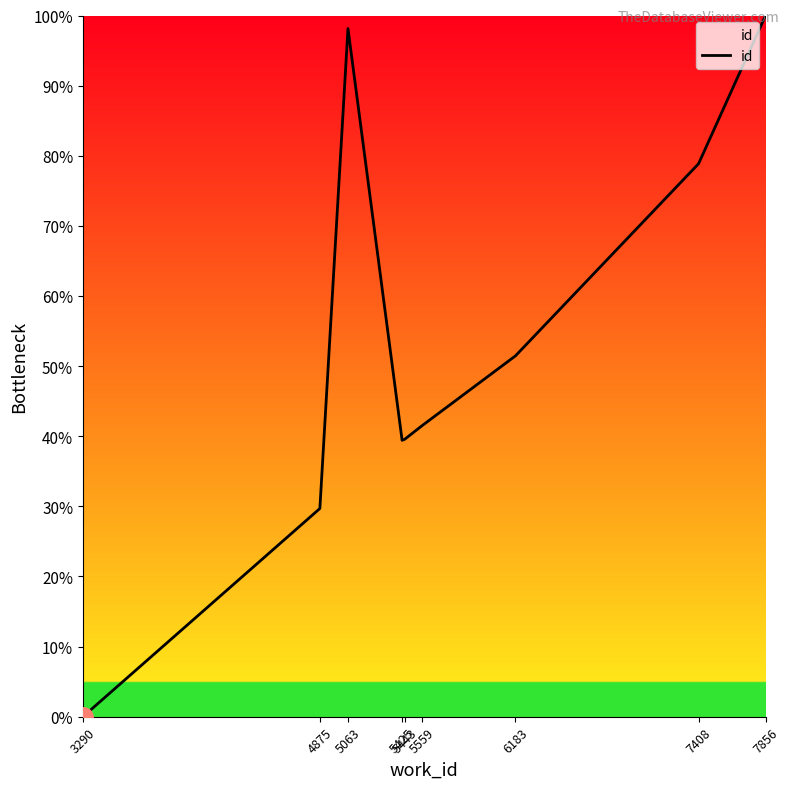

What is the sum of all values?

478.7